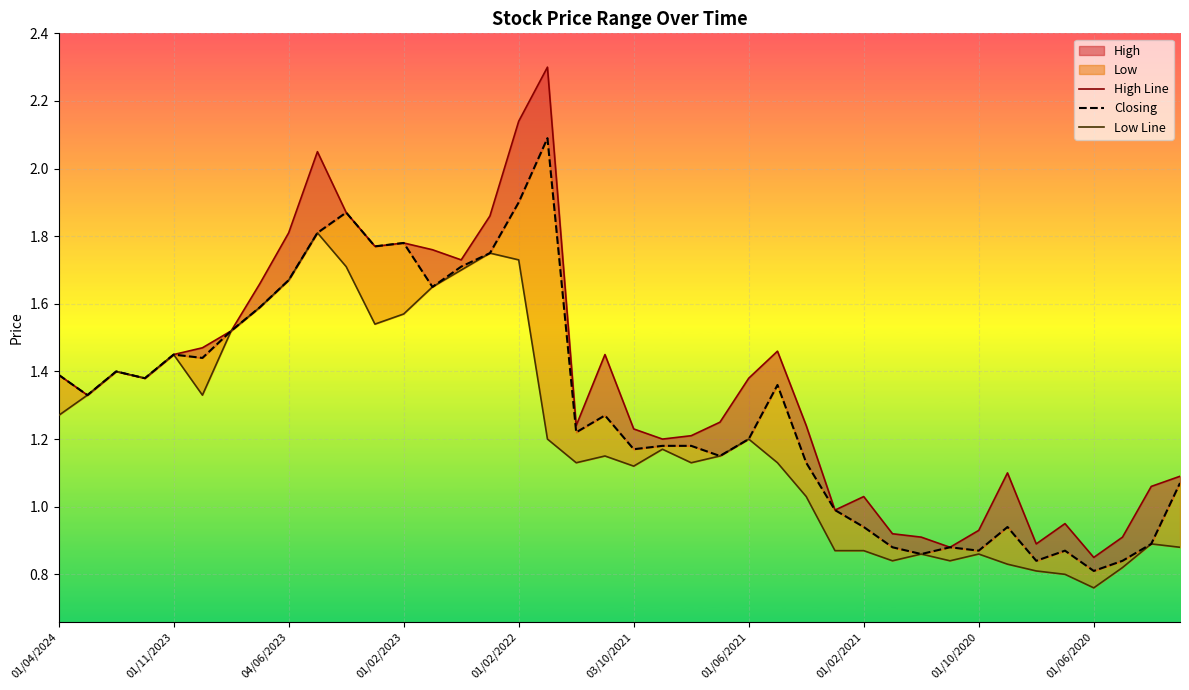

Reading left to right, list all the values displayed in this chart.

High Line: 1.4	1.3	1.4	1.4	1.4	1.5	1.5	1.7	1.8	2.0	1.9	1.8	1.8	1.8	1.7	1.9	2.1	2.3	1.2	1.4	1.2	1.2	1.2	1.2	1.4	1.5	1.2	1.0	1.0	0.9	0.9	0.9	0.9	1.1	0.9	0.9	0.8	0.9	1.1	1.1
Closing: 1.4	1.3	1.4	1.4	1.4	1.4	1.5	1.6	1.7	1.8	1.9	1.8	1.8	1.6	1.7	1.8	1.9	2.1	1.2	1.3	1.2	1.2	1.2	1.1	1.2	1.4	1.1	1.0	0.9	0.9	0.9	0.9	0.9	0.9	0.8	0.9	0.8	0.8	0.9	1.1
Low Line: 1.3	1.3	1.4	1.4	1.4	1.3	1.5	1.6	1.7	1.8	1.7	1.5	1.6	1.6	1.7	1.8	1.7	1.2	1.1	1.1	1.1	1.2	1.1	1.1	1.2	1.1	1.0	0.9	0.9	0.8	0.9	0.8	0.9	0.8	0.8	0.8	0.8	0.8	0.9	0.9